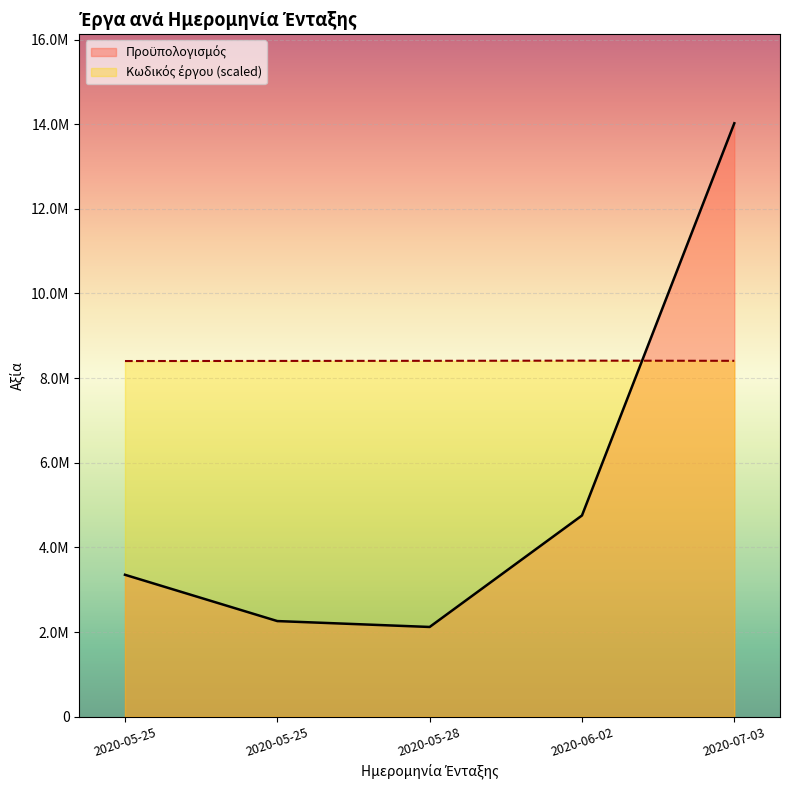

How many lines are shown in the chart?

2